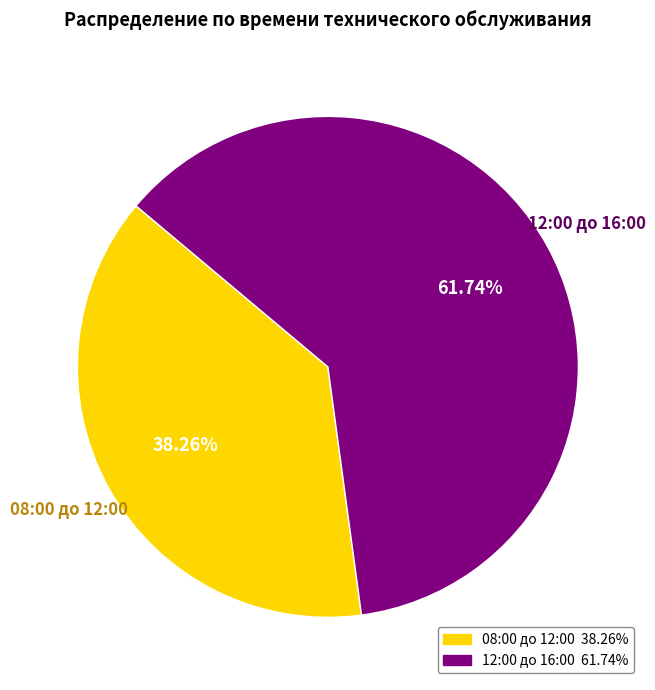

To the nearest percent, what percentage of the pie is 08:00 до 12:00?

38%